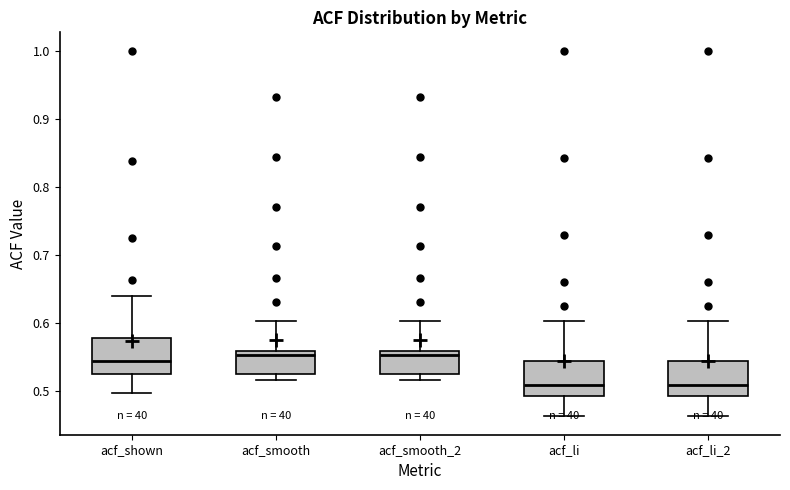

Reading left to right, read every box against the y-axis: the position of its median line, the range the box covers, and the ends of its whiskers. The values are not printed on the chart, so give them approximately, as read against the axis.

acf_shown: median 0.54, box 0.52 to 0.58, whiskers 0.50 to 0.64
acf_smooth: median 0.55, box 0.52 to 0.56, whiskers 0.52 (just below the box's lower edge) to 0.60
acf_smooth_2: median 0.55, box 0.52 to 0.56, whiskers 0.52 (just below the box's lower edge) to 0.60
acf_li: median 0.51, box 0.49 to 0.54, whiskers 0.46 to 0.60
acf_li_2: median 0.51, box 0.49 to 0.54, whiskers 0.46 to 0.60